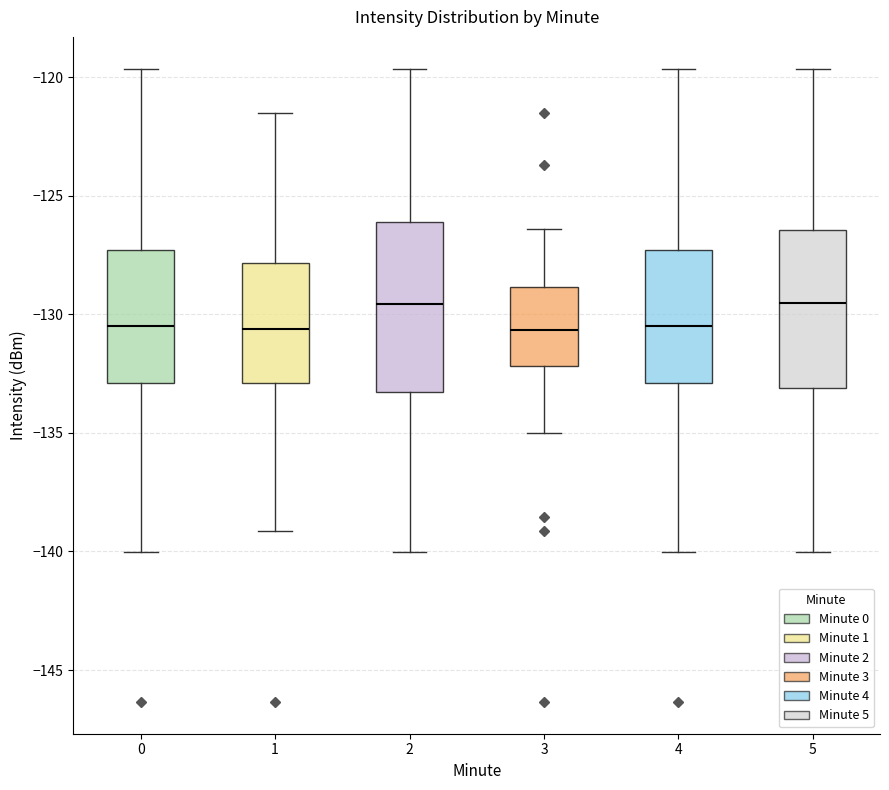

Reading left to right, transcribe this box plot: for each box, give where its median line is, the range the box spans, and where its two whiskers end, as read against the y-axis. The values are not printed on the chart, so give them approximately, as read against the axis.

0: median -130.5, box -133.0 to -127.5, whiskers -140.0 to -119.5
1: median -130.5, box -133.0 to -128.0, whiskers -139.0 to -121.5
2: median -129.5, box -133.5 to -126.0, whiskers -140.0 to -119.5
3: median -130.5, box -132.0 to -129.0, whiskers -135.0 to -126.5
4: median -130.5, box -133.0 to -127.5, whiskers -140.0 to -119.5
5: median -129.5, box -133.0 to -126.5, whiskers -140.0 to -119.5